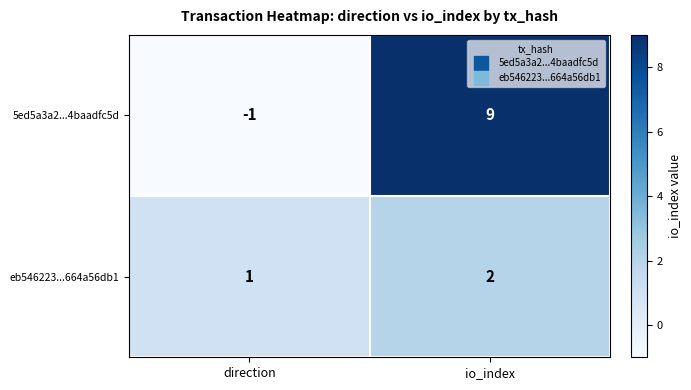

Reading left to right, list all the values displayed in this chart.

5ed5a3a2...4baadfc5d: direction=-1	io_index=9
eb546223...664a56db1: direction=1	io_index=2